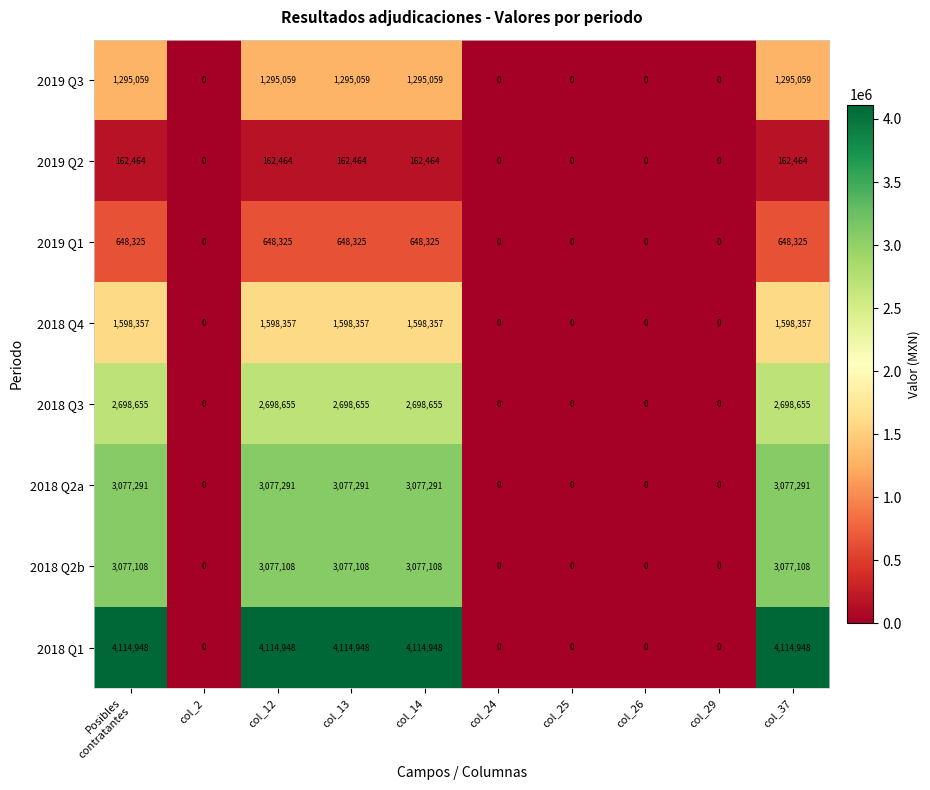

Which series changed the most between col_13 and col_29?

2018 Q1